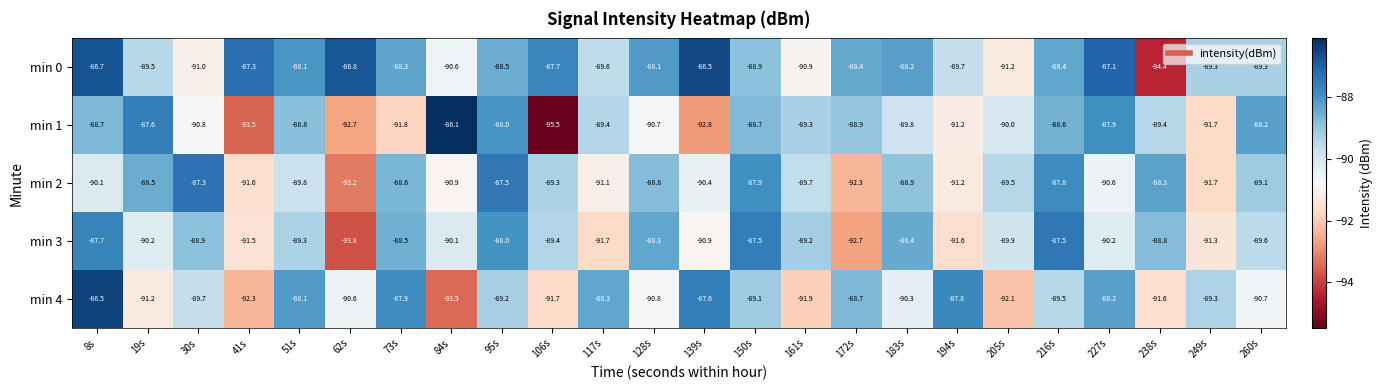

At which category does the chart reach its minimum across all series?

106s